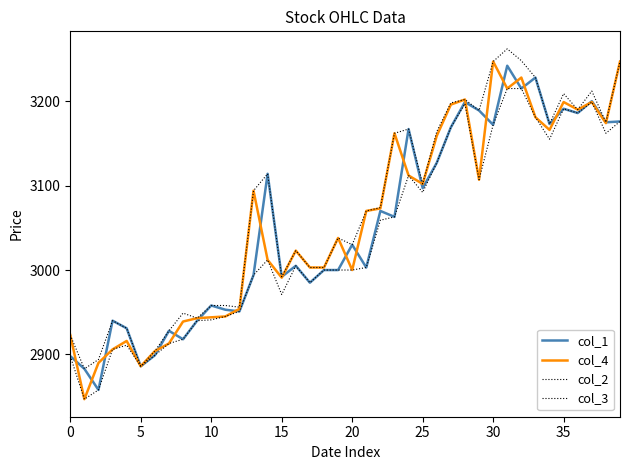

What is the minimum value shown in the chart?

2847